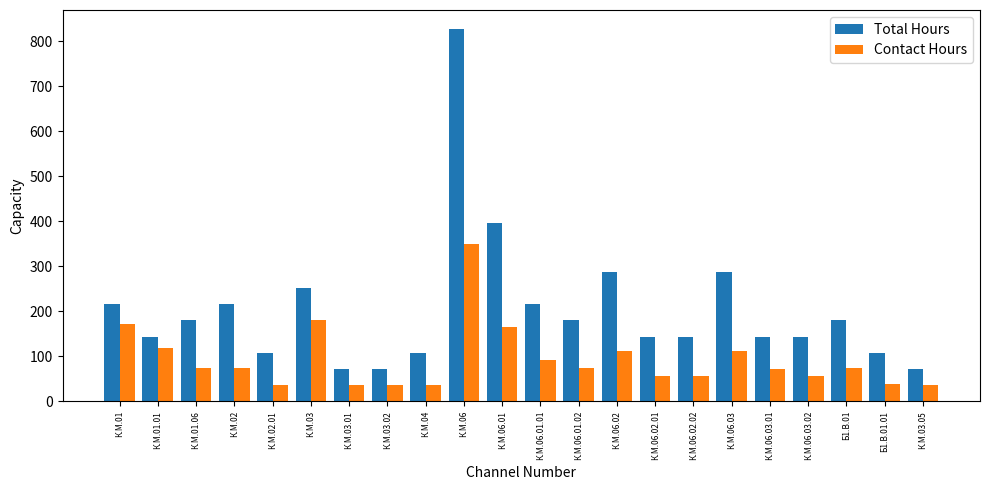

Rank the series at К.М.01.06 from highest to lowest value.

Total Hours, Contact Hours